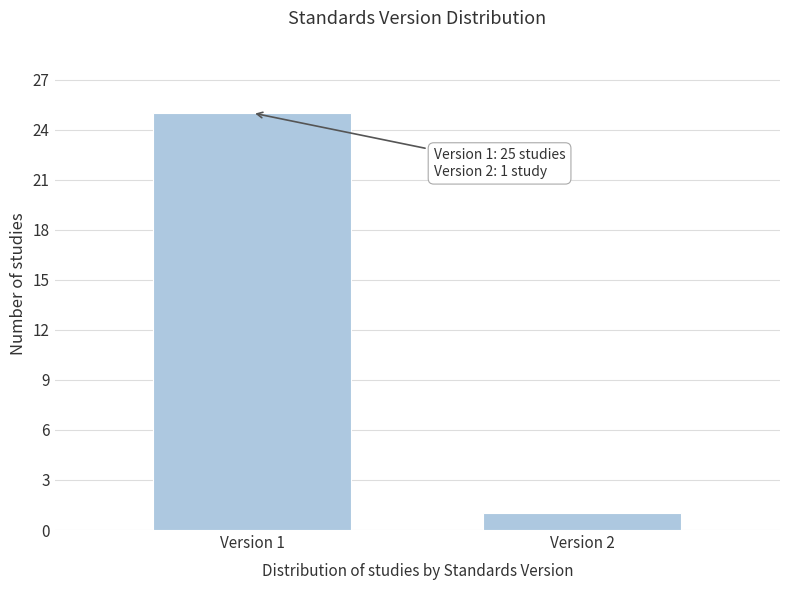

Reading right to left, extract all data points from this chart.

Version 2=1	Version 1=25